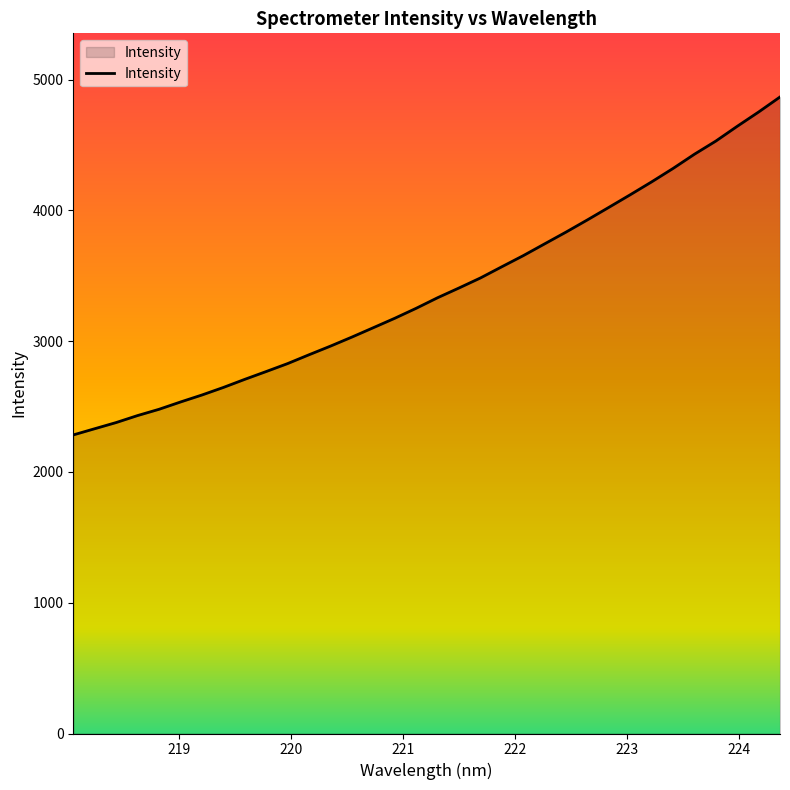

Reading left to right, what are all the values shown in this chart?

2283.0	2330.4	2377.6	2431.1	2479.0	2534.8	2588.2	2645.9	2708.0	2767.7	2828.5	2896.1	2962.1	3031.2	3102.9	3174.9	3251.2	3332.0	3406.6	3483.1	3568.9	3653.7	3744.0	3834.0	3927.4	4023.0	4119.5	4217.9	4320.5	4429.3	4529.8	4642.8	4752.0	4866.9